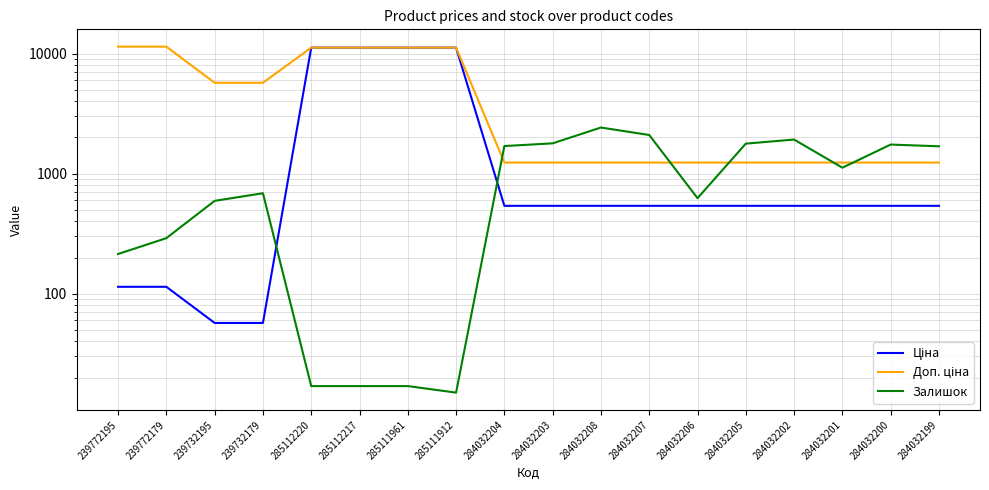

At how many categories does at least one series exceed 1409?

16